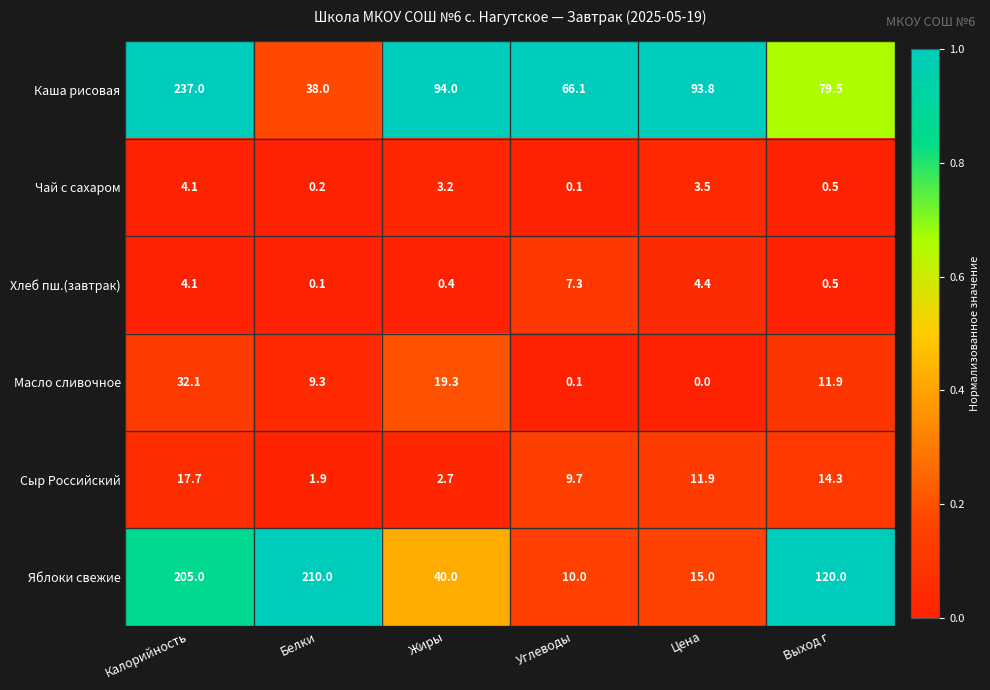

Rank the categories by Сыр Российский value from lowest to highest.

Белки, Жиры, Углеводы, Цена, Выход г, Калорийность